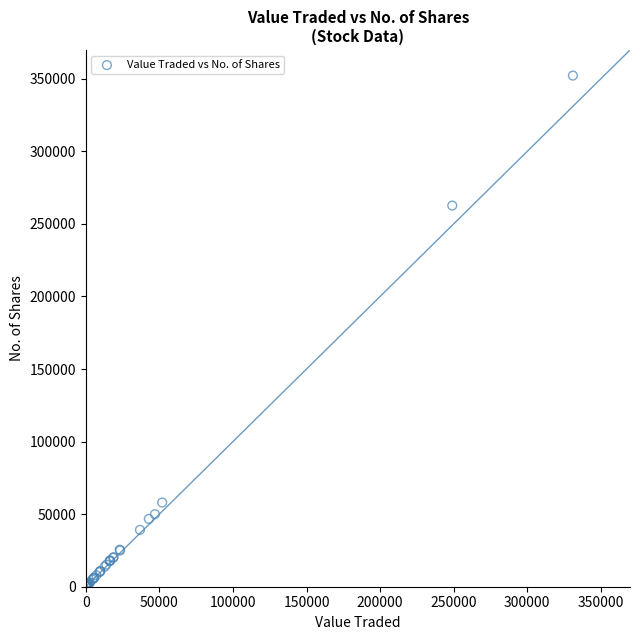

What Y value in the scatter plot is closest to 176169?

262639